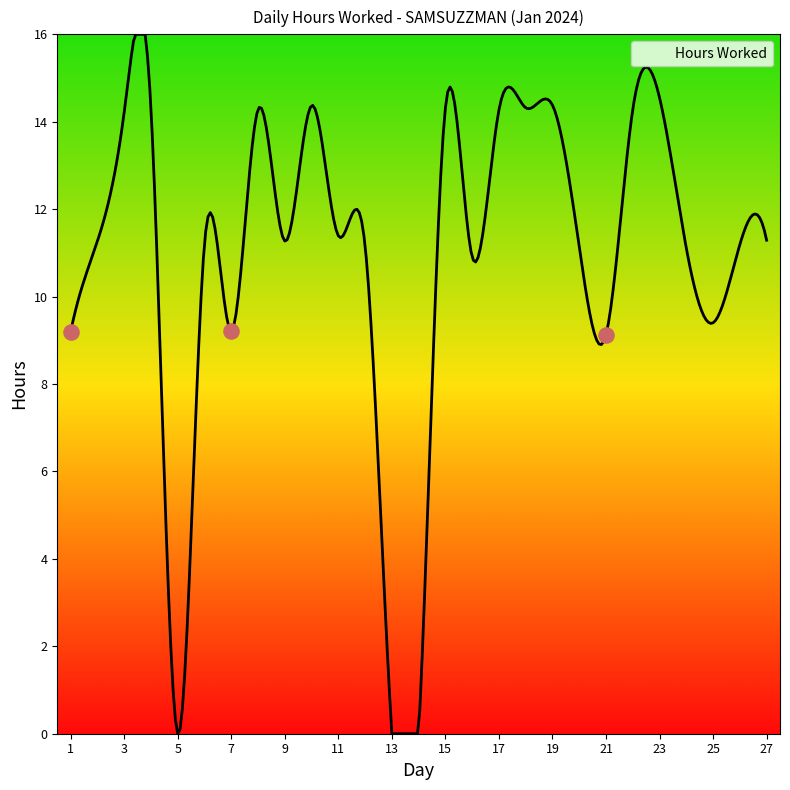

Which series has the largest total across all categories?

Hours Worked